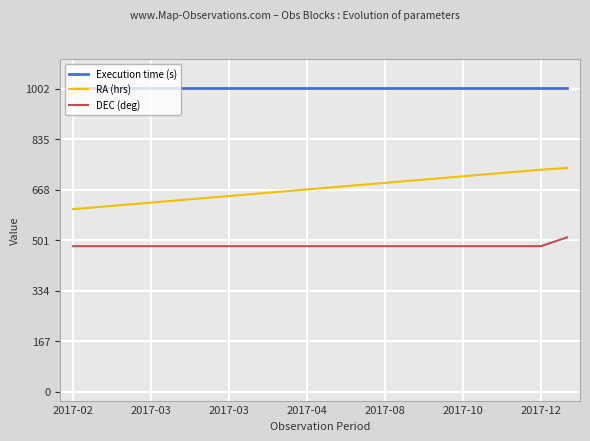

Which series has the largest total across all categories?

Execution time (s)